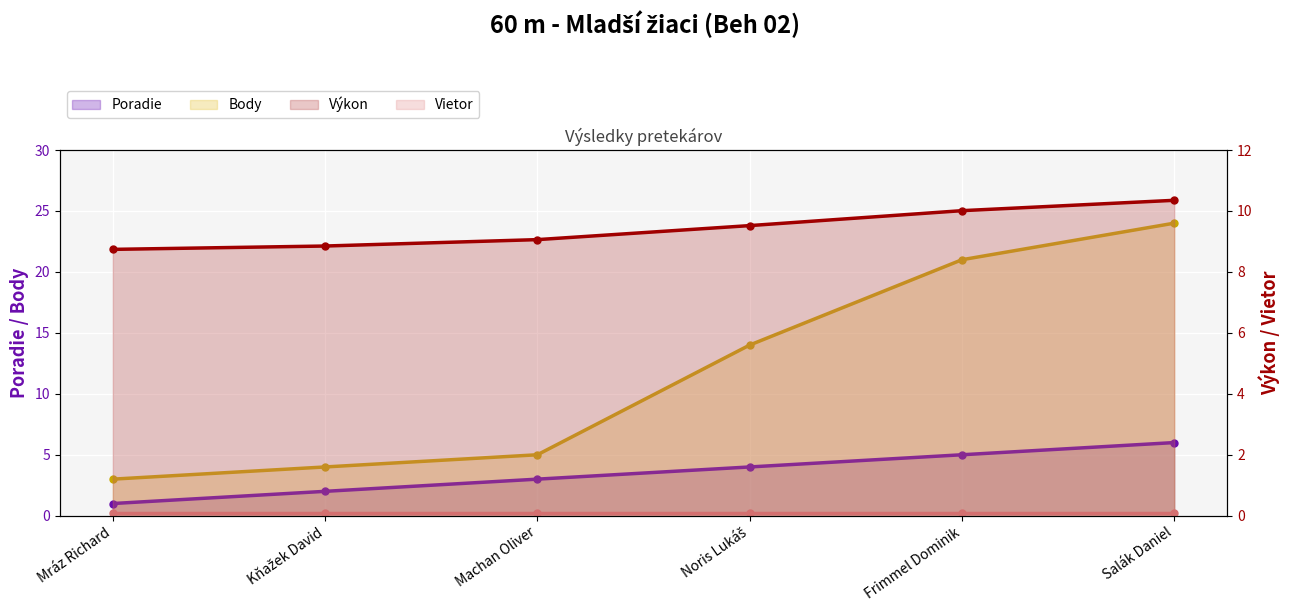

True or false: Poradie and Výkon cross at least once.

False